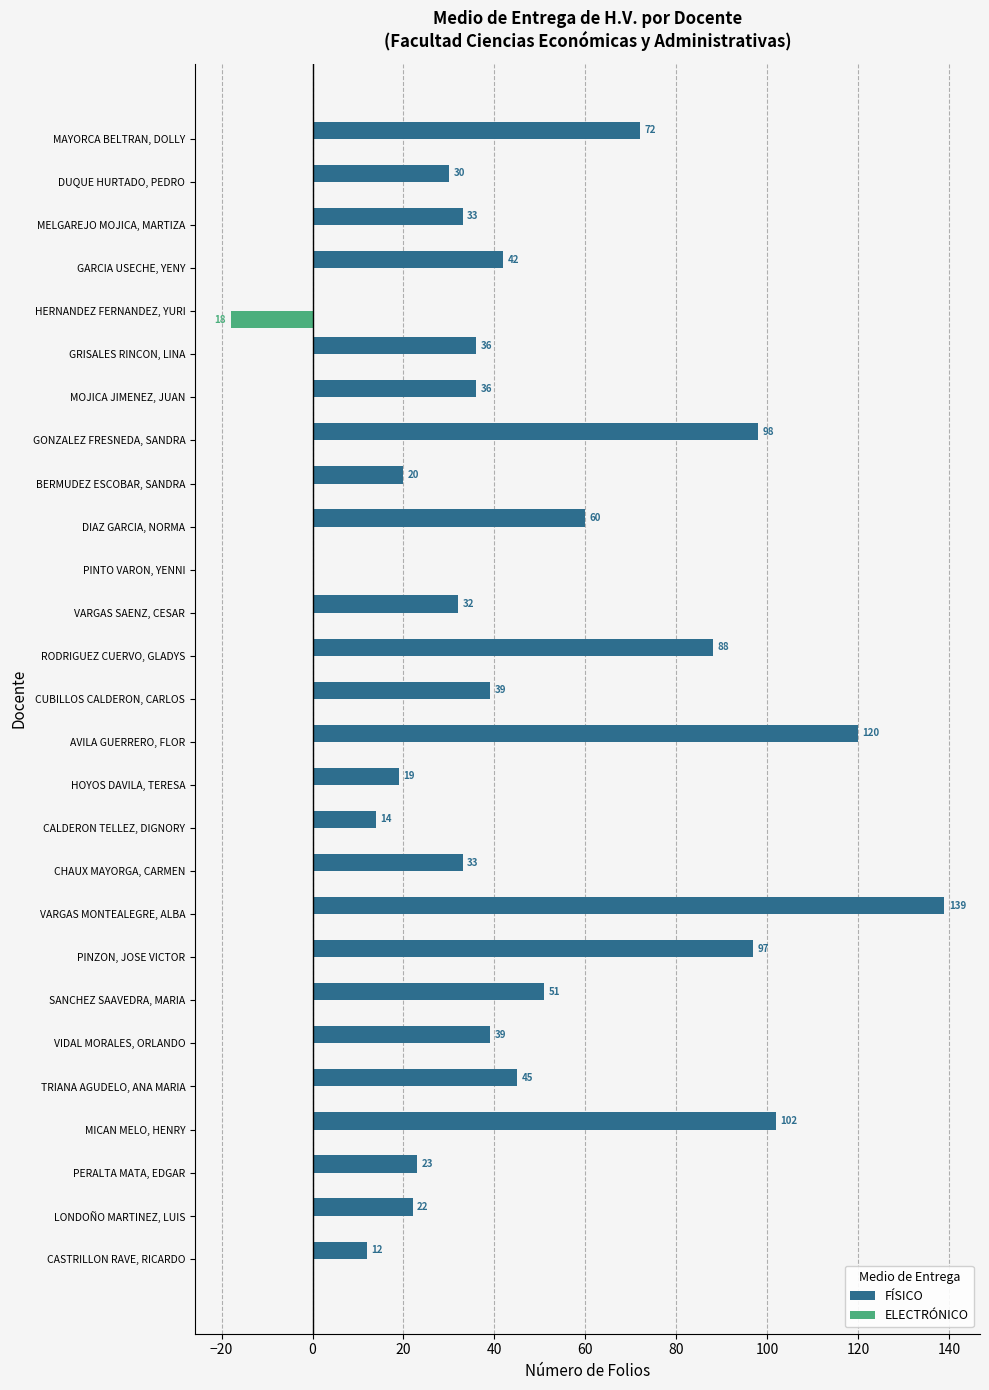

What is the sum of all FÍSICO values?

1302